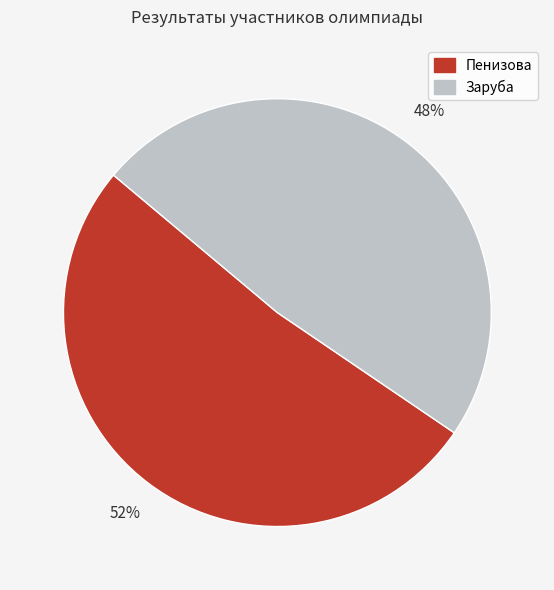

Is the sum of Пенизова and Заруба greater than half?

Yes